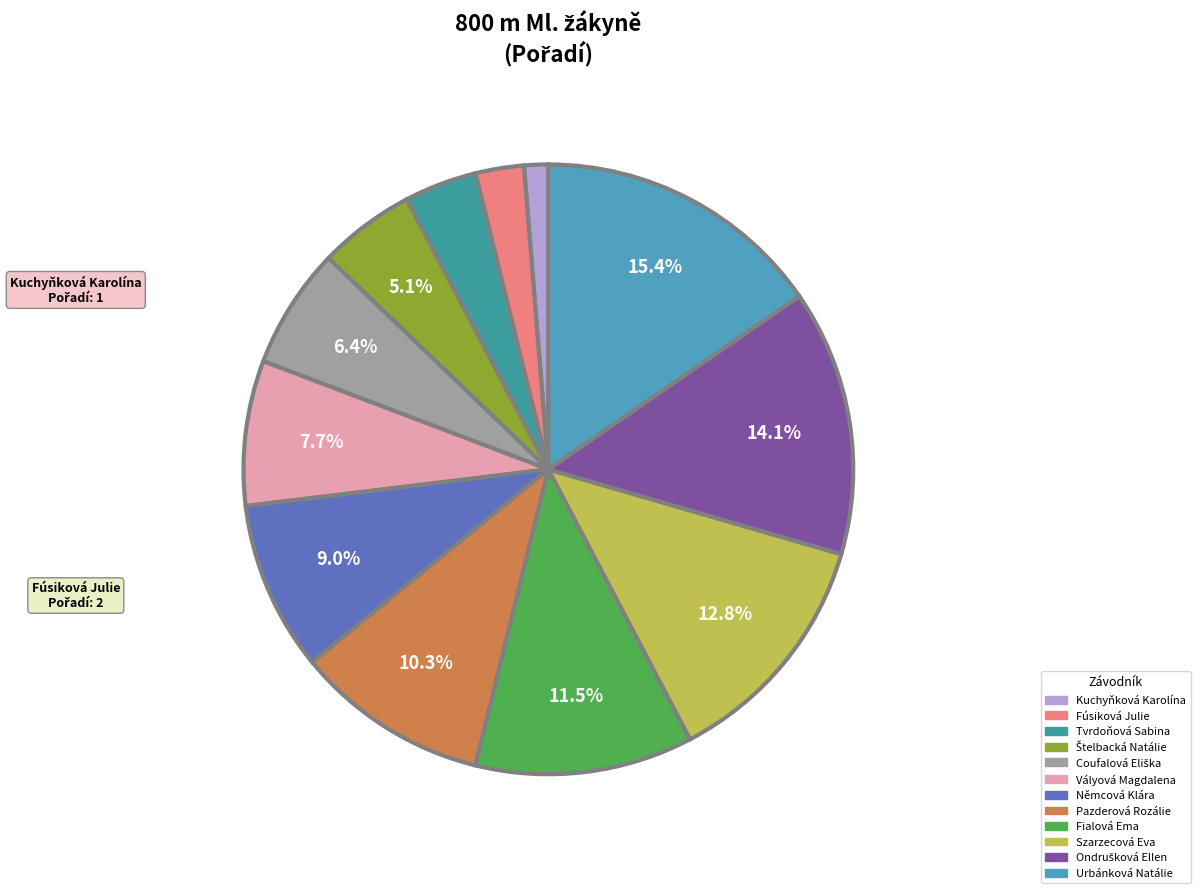

Count the number of slices in the pie.

12